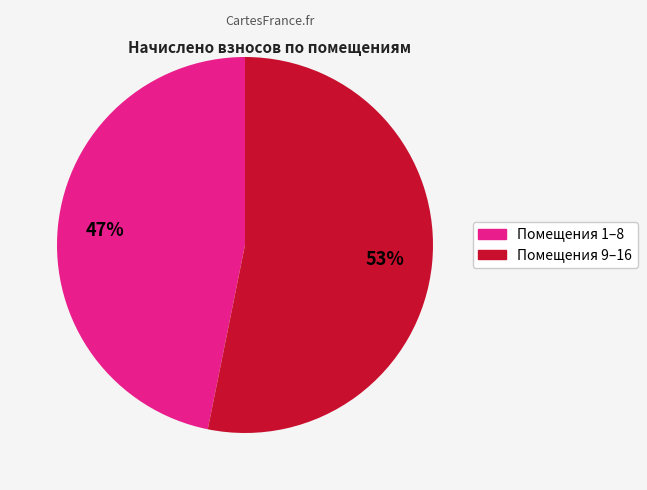

To the nearest percent, what is the average slice percentage?

50%